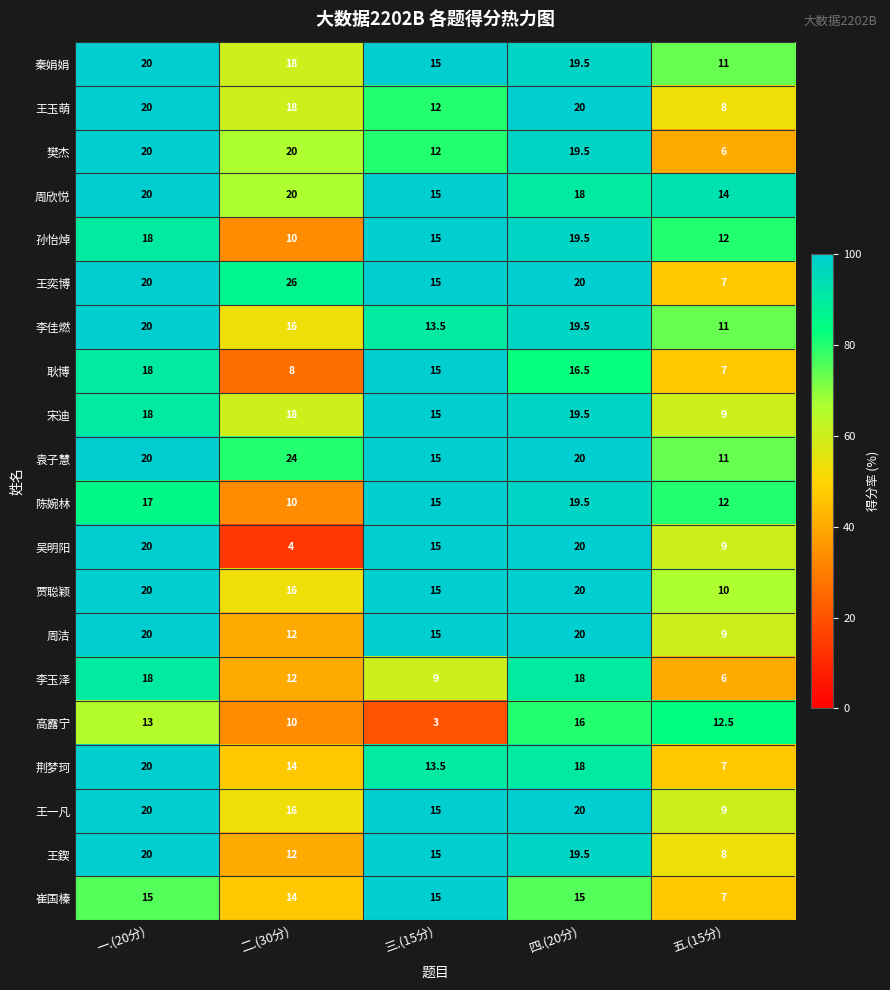

Which label corresponds to the smallest value in the chart?

三.(15分)